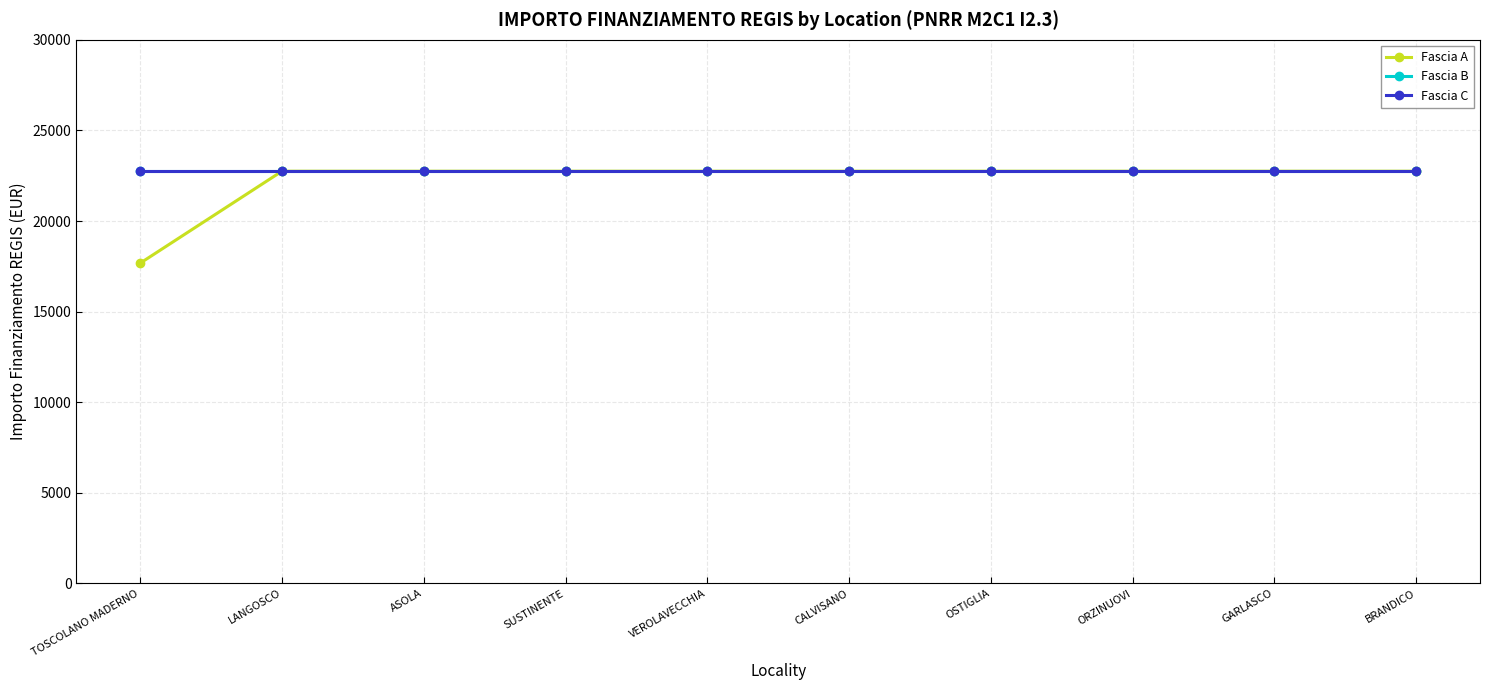

Which series has the largest total across all categories?

Fascia B